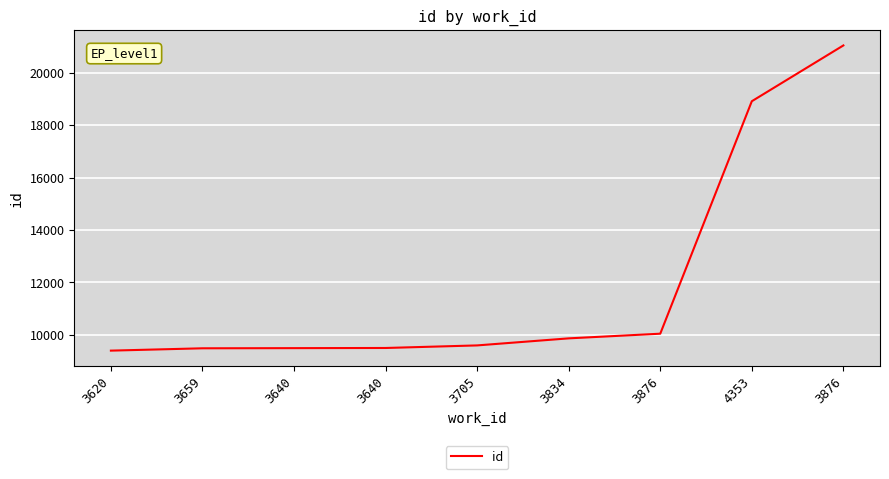

What is the label of the 6th point from the right?

3640